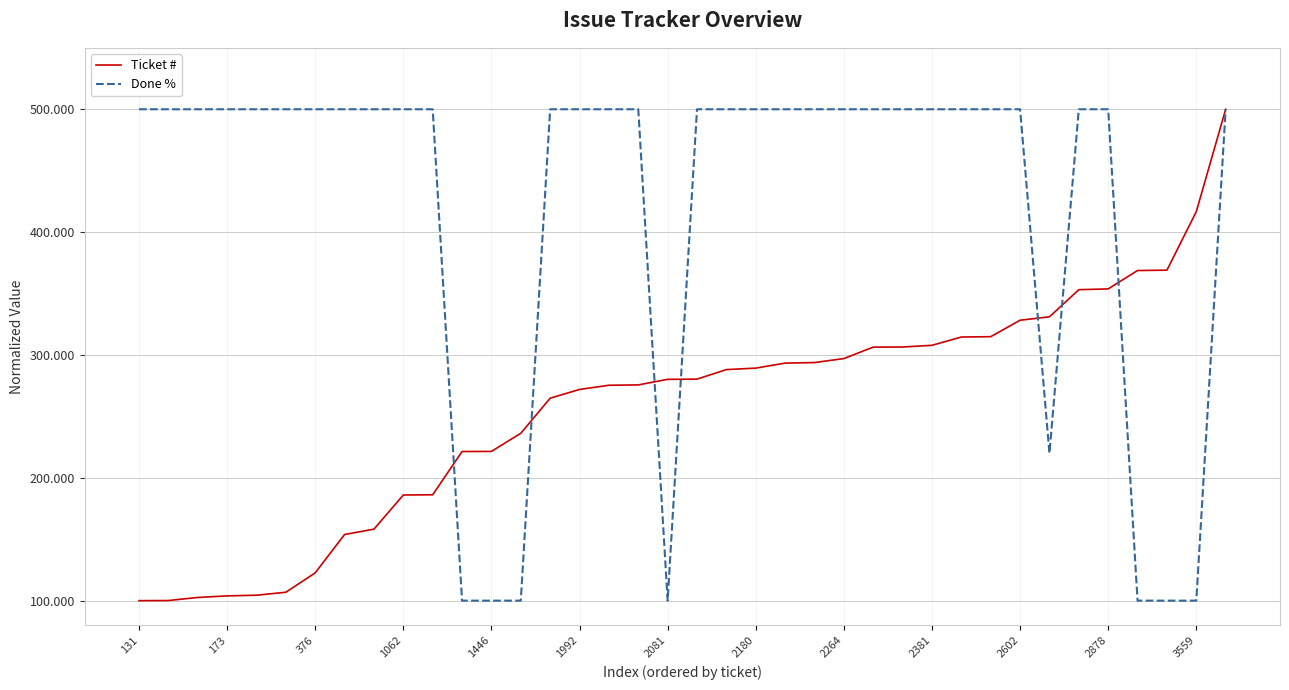

Which series has the largest total across all categories?

Done %